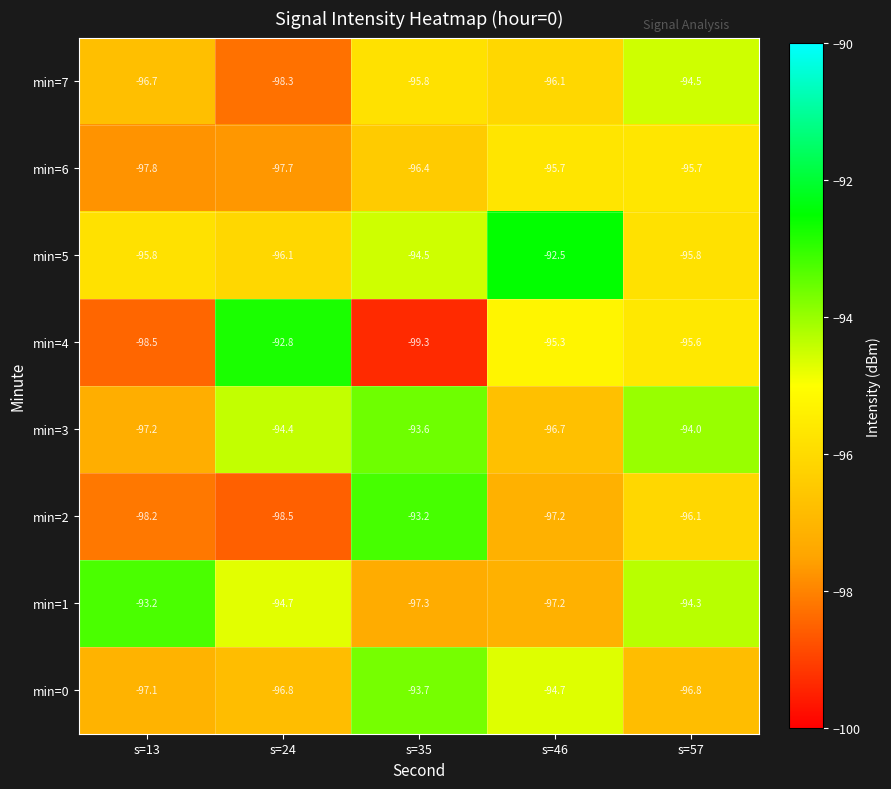

What is the approximate value of min=2 at s=46?

-97.2